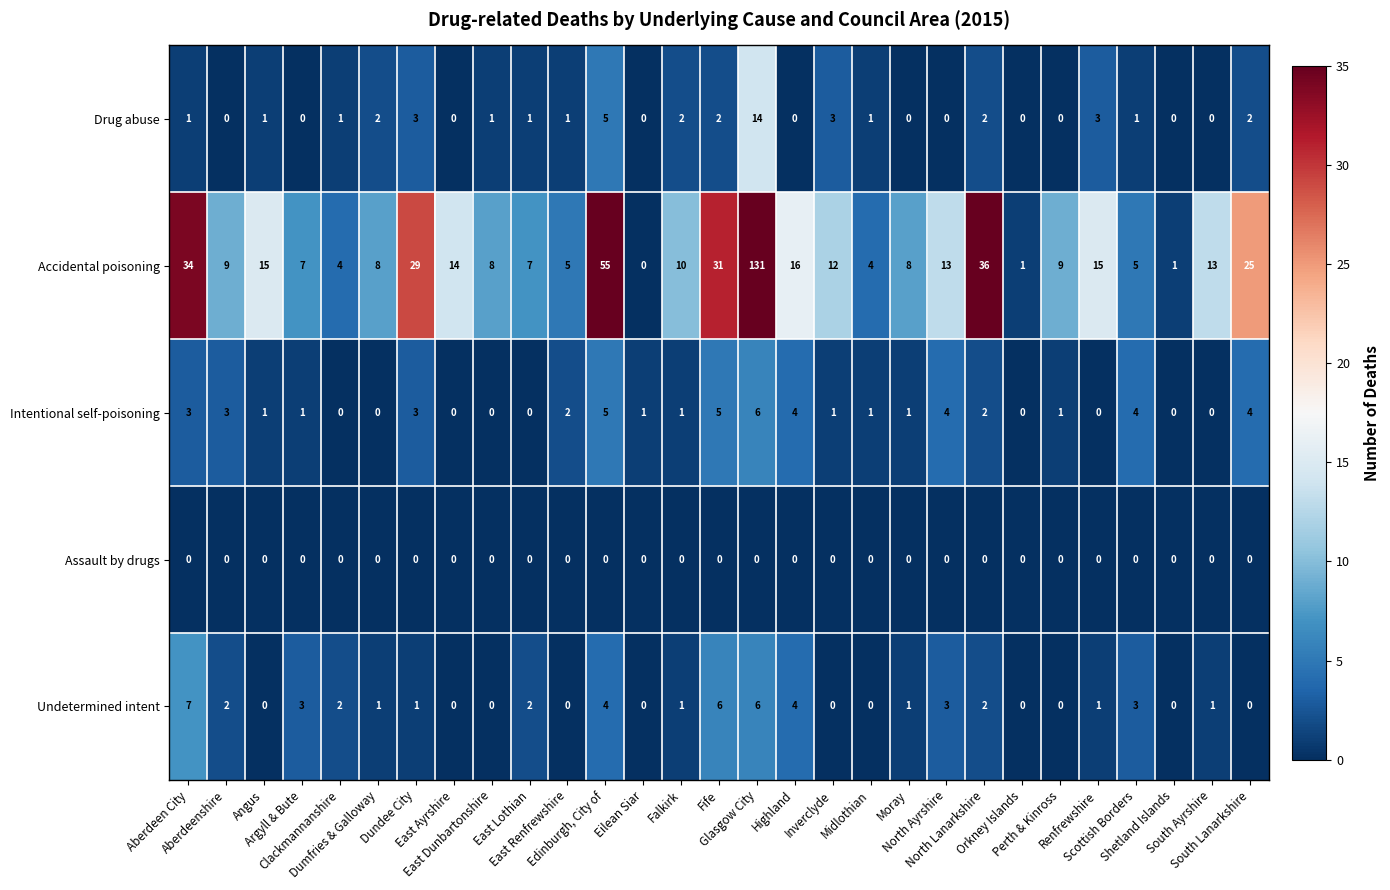

What is the difference between the highest and lowest values at East Lothian?

7